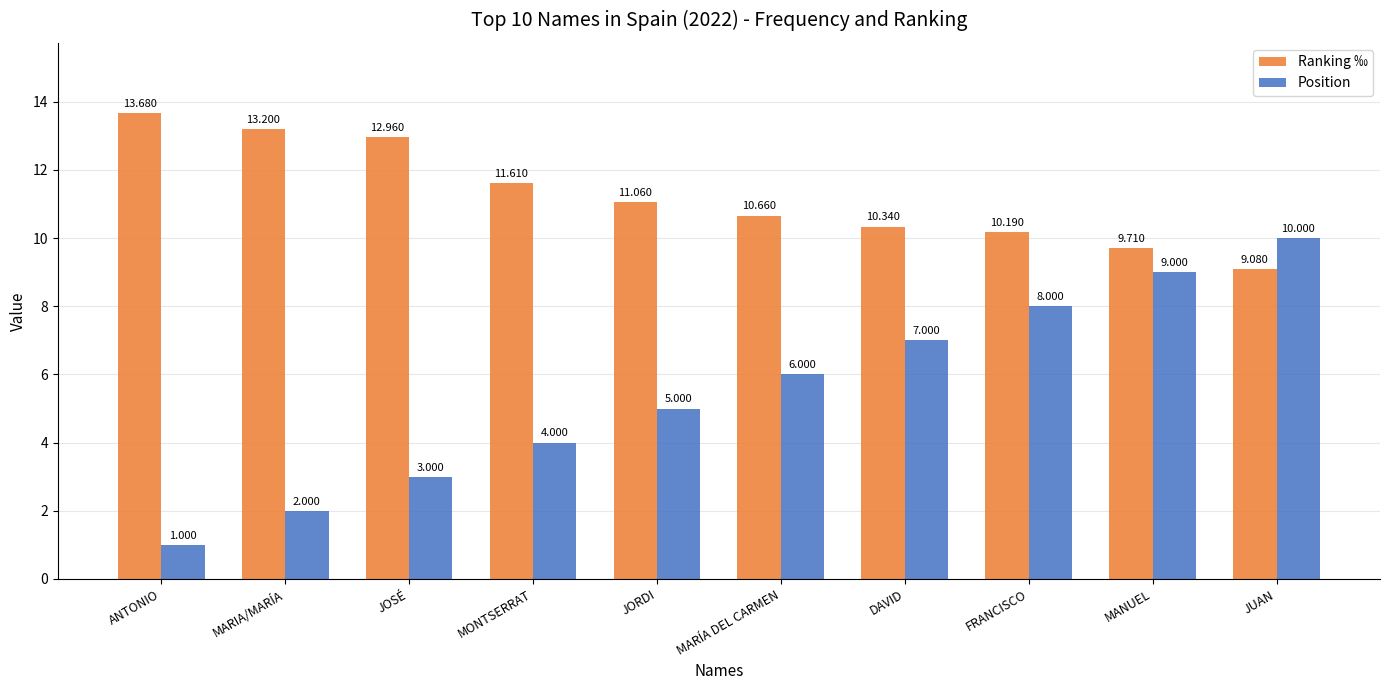

At how many categories does at least one series exceed 1?

10